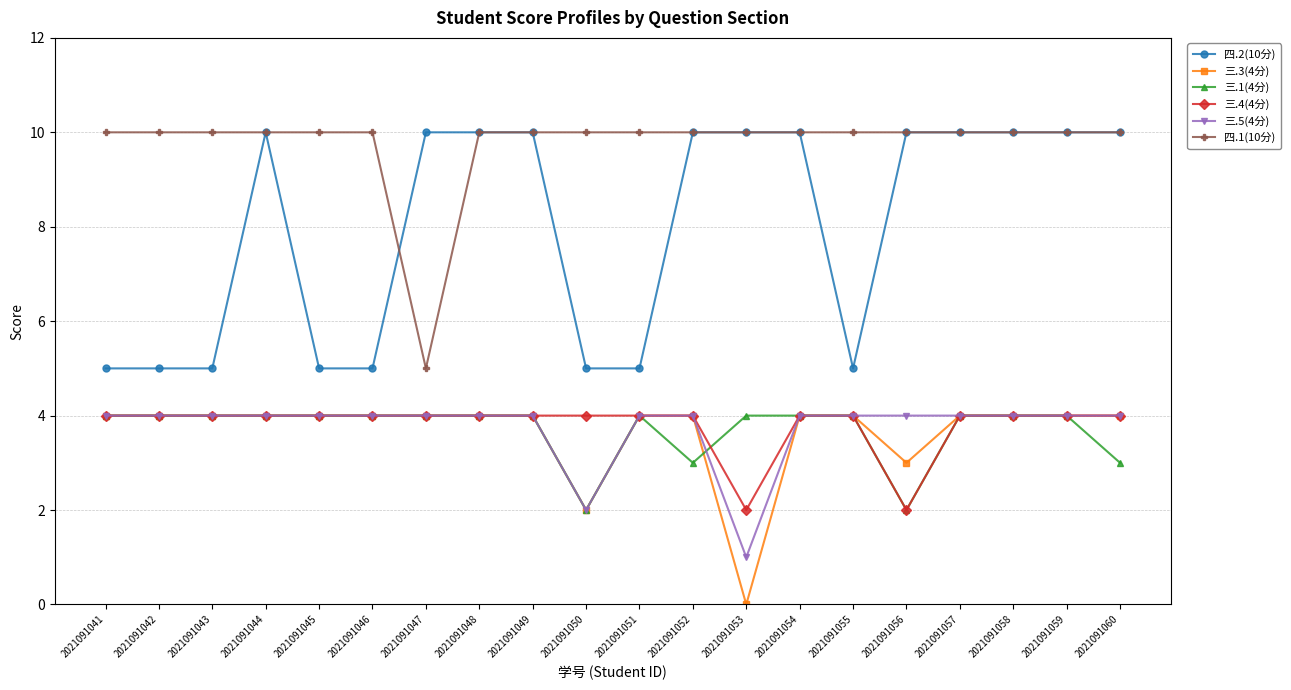

In 三.4(4分), how many points are lower than both neighbors (excluding endpoints)?

2